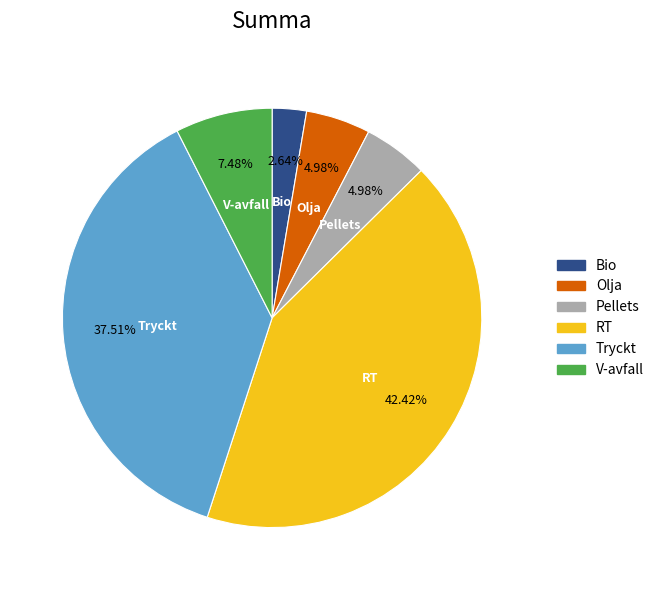

Which has a higher value, Bio or Tryckt?

Tryckt